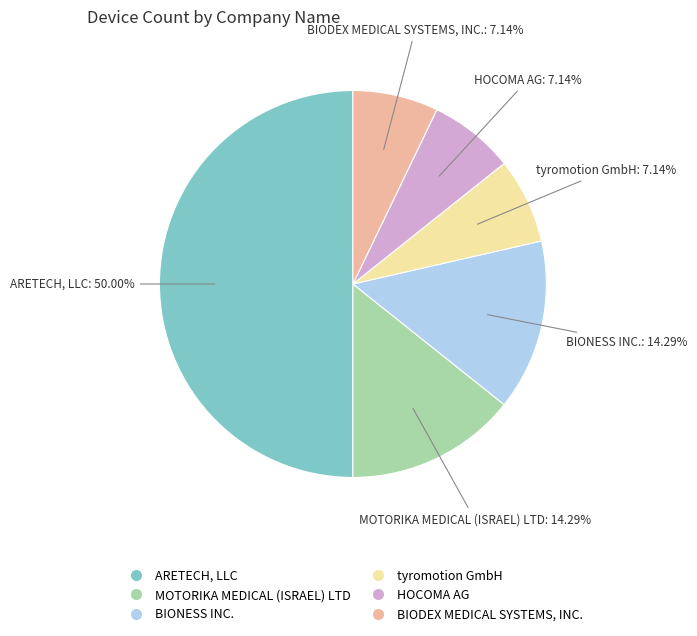

Is MOTORIKA MEDICAL (ISRAEL) LTD the majority of the pie?

No